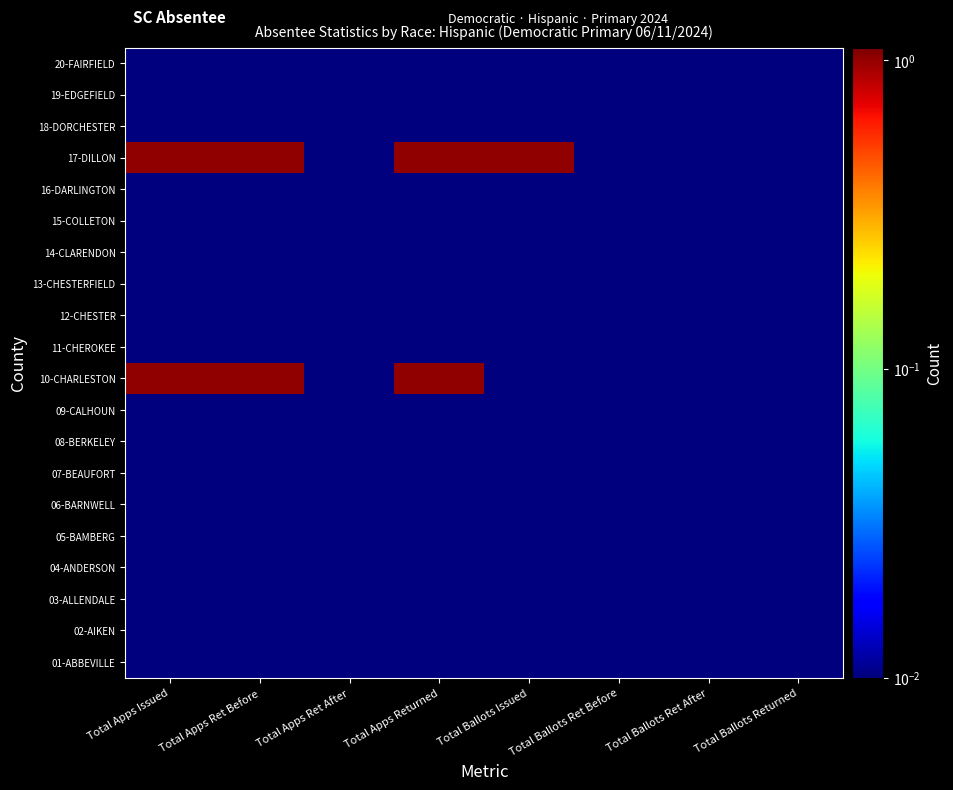

Rank the series by their maximum value, from lowest to highest.

01-ABBEVILLE, 02-AIKEN, 03-ALLENDALE, 04-ANDERSON, 05-BAMBERG, 06-BARNWELL, 07-BEAUFORT, 08-BERKELEY, 09-CALHOUN, 11-CHEROKEE, 12-CHESTER, 13-CHESTERFIELD, 14-CLARENDON, 15-COLLETON, 16-DARLINGTON, 18-DORCHESTER, 19-EDGEFIELD, 20-FAIRFIELD, 10-CHARLESTON, 17-DILLON